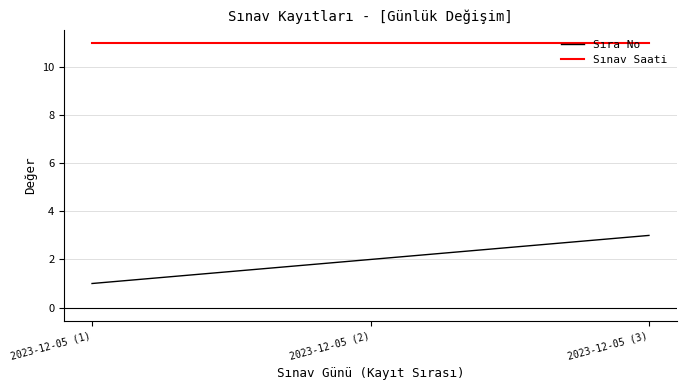

What position from the left is 2023-12-05 (3)?

3